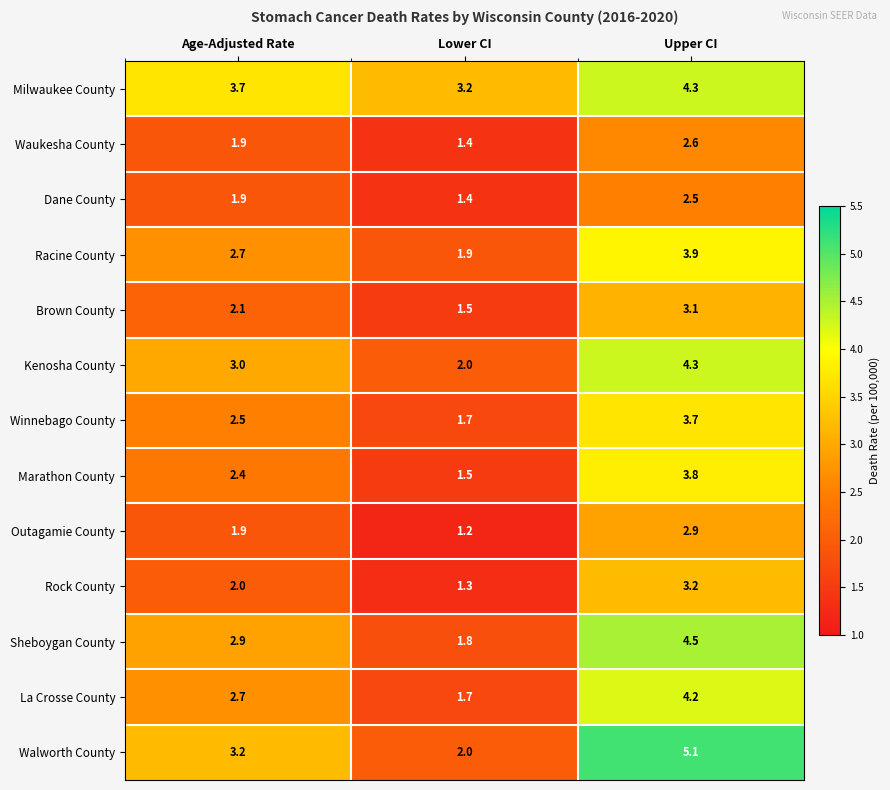

Between Age-Adjusted Rate and Lower CI, which series saw the biggest shift?

Walworth County